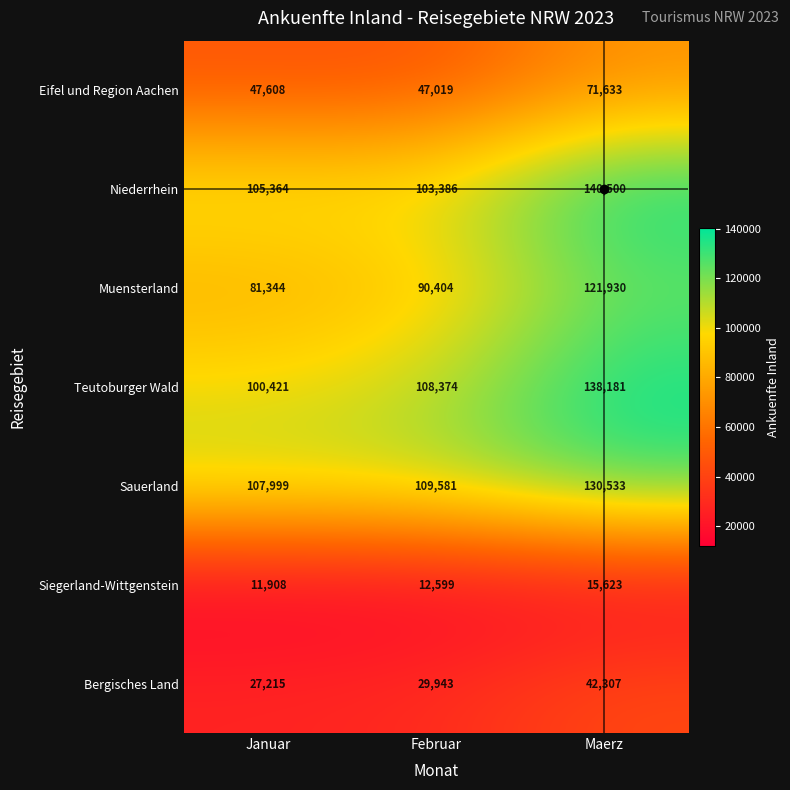

At Januar, list the series in order from largest to smallest.

Sauerland, Niederrhein, Teutoburger Wald, Muensterland, Eifel und Region Aachen, Bergisches Land, Siegerland-Wittgenstein